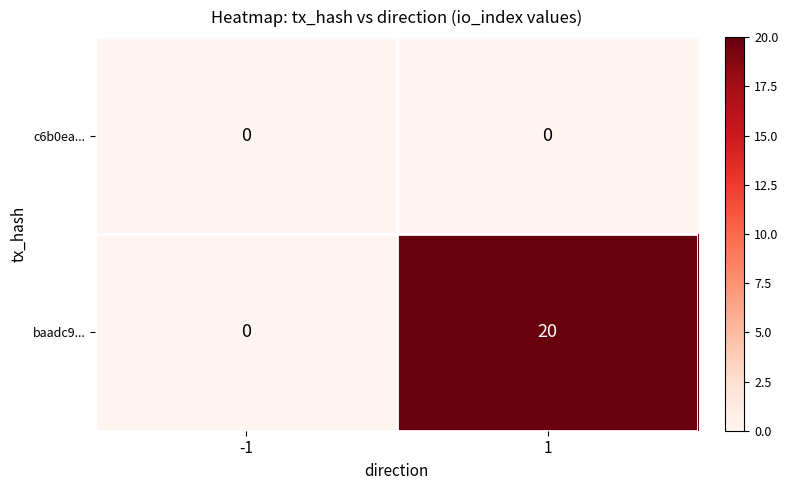

Rank the series at 1 from lowest to highest value.

c6b0ea..., baadc9...